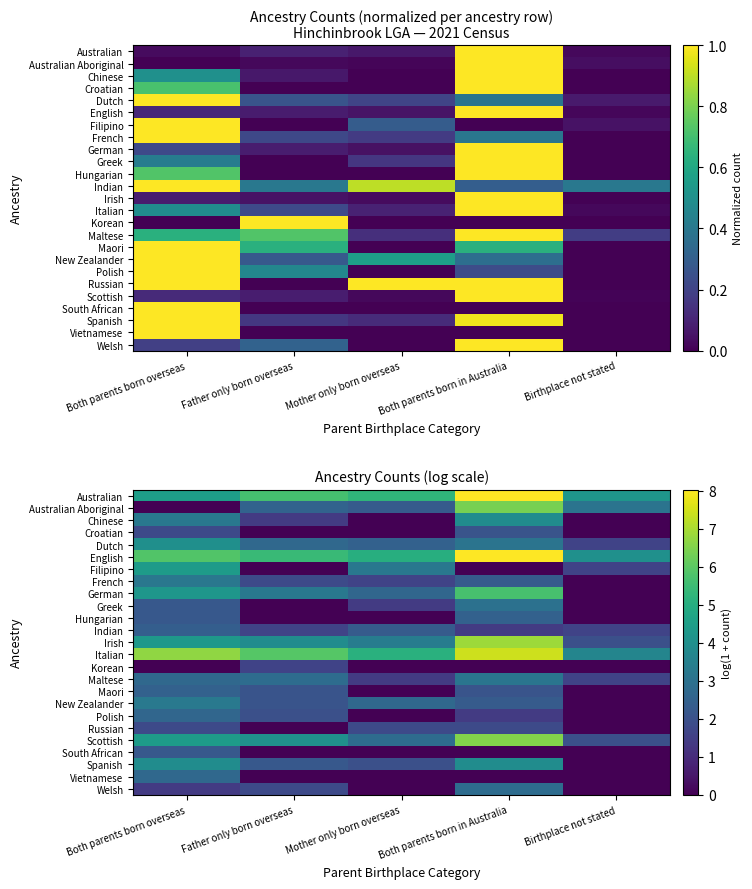

The value of Hungarian at Birthplace not stated is -1.6. True or false?

False